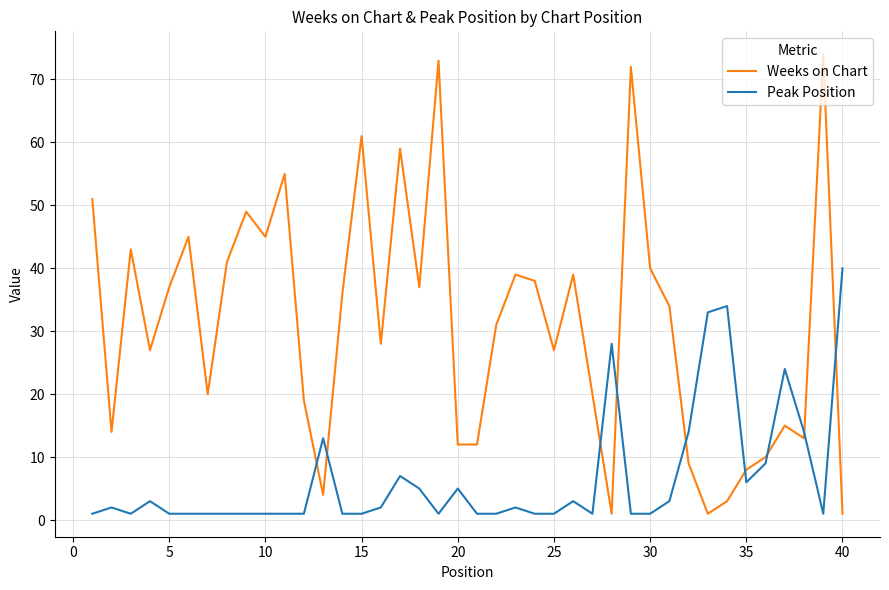

Which series has the largest total across all categories?

Weeks on Chart